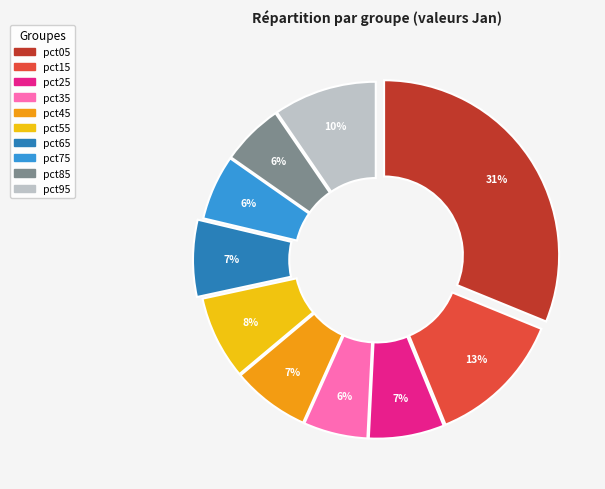

Does any single category account for the majority?

No